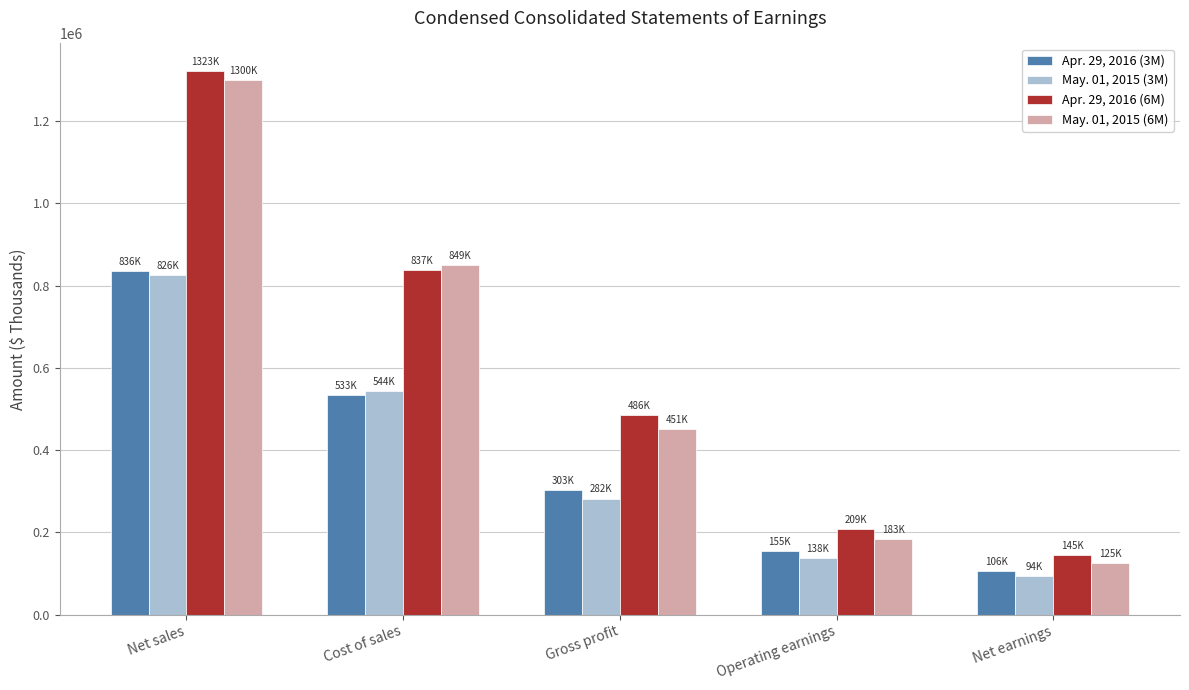

Reading left to right, transcribe all the data shown in this chart.

Apr. 29, 2016 (3M): Net sales=836441	Cost of sales=533254	Gross profit=303187	Operating earnings=155090	Net earnings=105681
May. 01, 2015 (3M): Net sales=826242	Cost of sales=544270	Gross profit=281972	Operating earnings=138455	Net earnings=93763
Apr. 29, 2016 (6M): Net sales=1322839	Cost of sales=836998	Gross profit=485841	Operating earnings=208929	Net earnings=144942
May. 01, 2015 (6M): Net sales=1300453	Cost of sales=849482	Gross profit=450971	Operating earnings=182877	Net earnings=124713